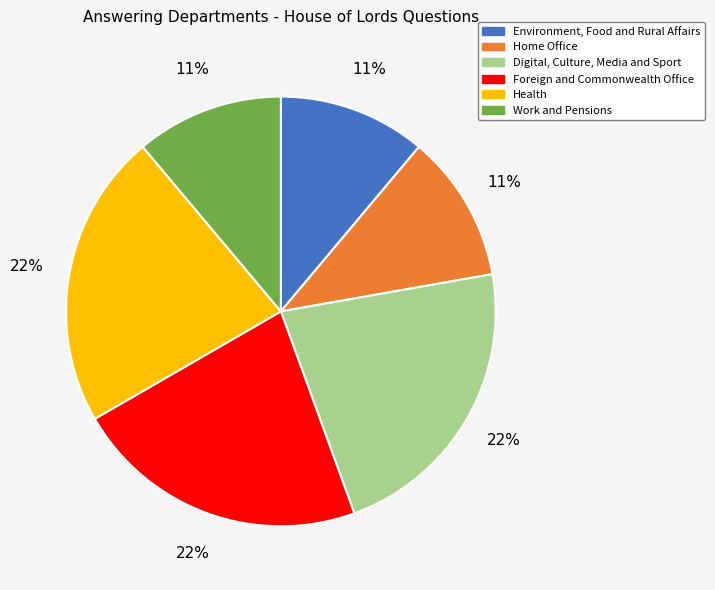

Does Work and Pensions account for over 50% of the chart?

No